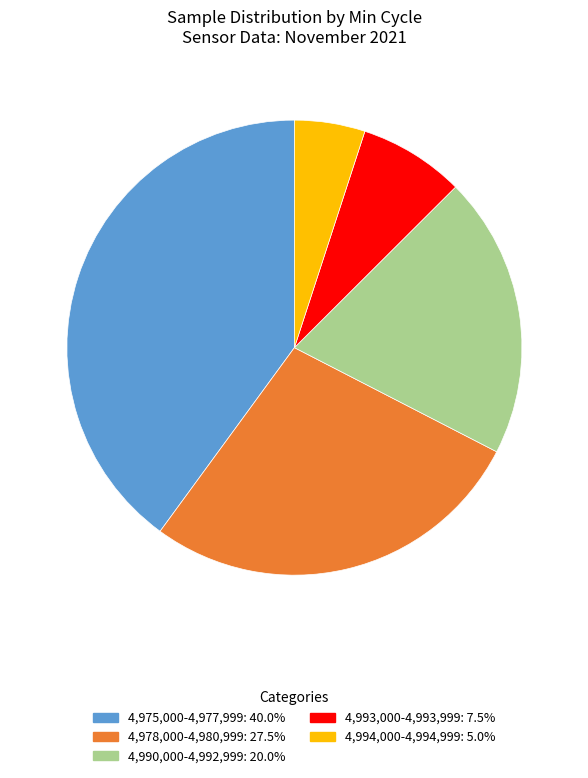

Is there any slice that represents more than half of the pie?

No